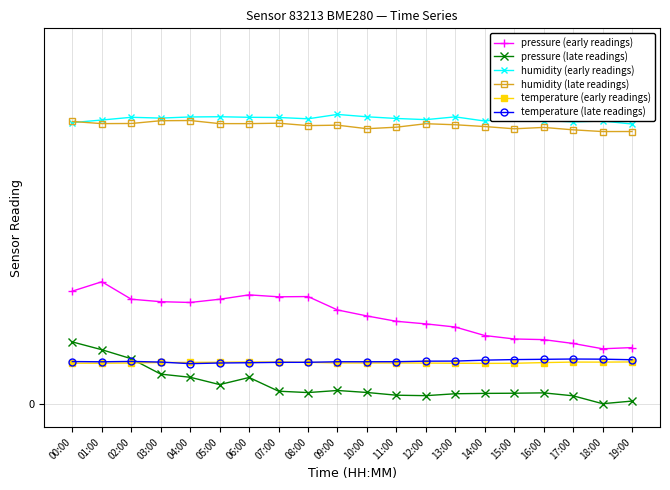

True or false: humidity (late readings) and humidity (early readings) intersect in this chart.

True